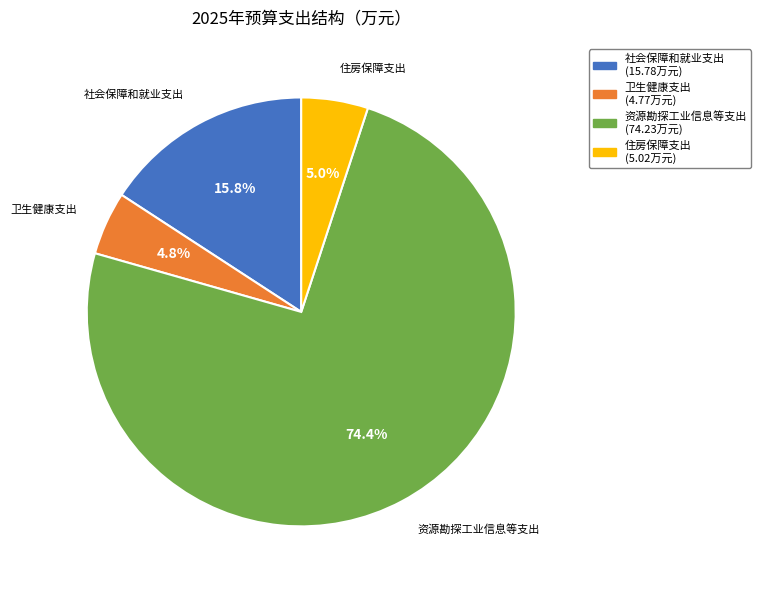

Count the number of slices in the pie.

4